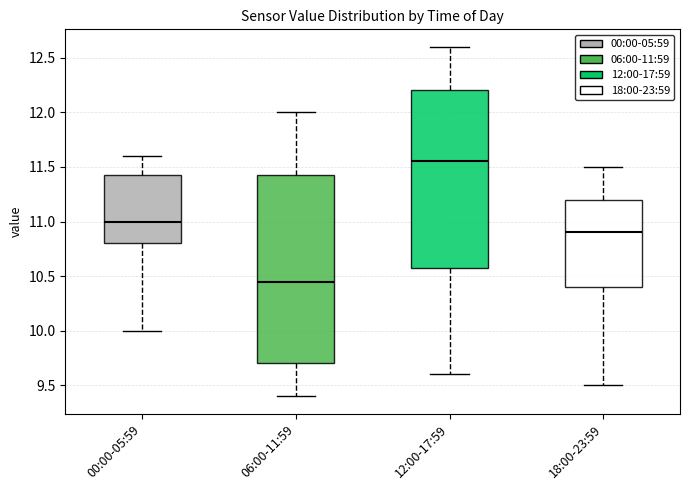

Reading left to right, read every box against the y-axis: the position of its median line, the range the box covers, and the ends of its whiskers. The values are not printed on the chart, so give them approximately, as read against the axis.

00:00-05:59: median 11.00, box 10.80 to 11.45, whiskers 10.00 to 11.60
06:00-11:59: median 10.45, box 9.70 to 11.45, whiskers 9.40 to 12.00
12:00-17:59: median 11.55, box 10.60 to 12.20, whiskers 9.60 to 12.60
18:00-23:59: median 10.90, box 10.40 to 11.20, whiskers 9.50 to 11.50